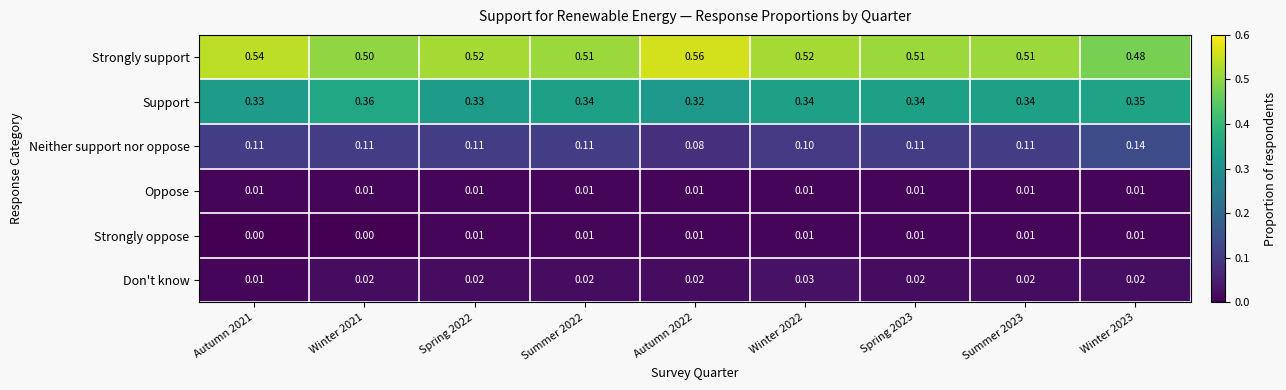

Which series has the largest range (max minus min)?

Strongly support